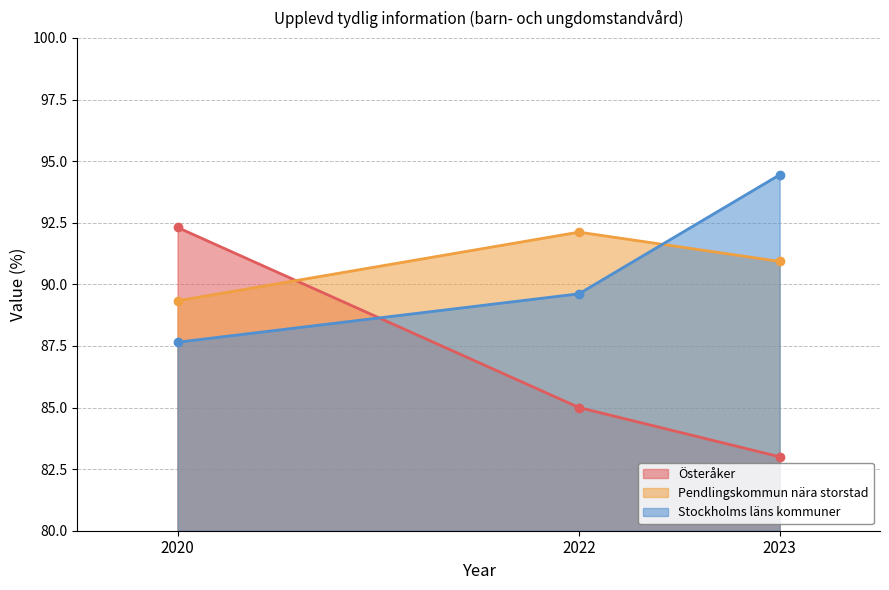

Count the number of categories in the chart.

3